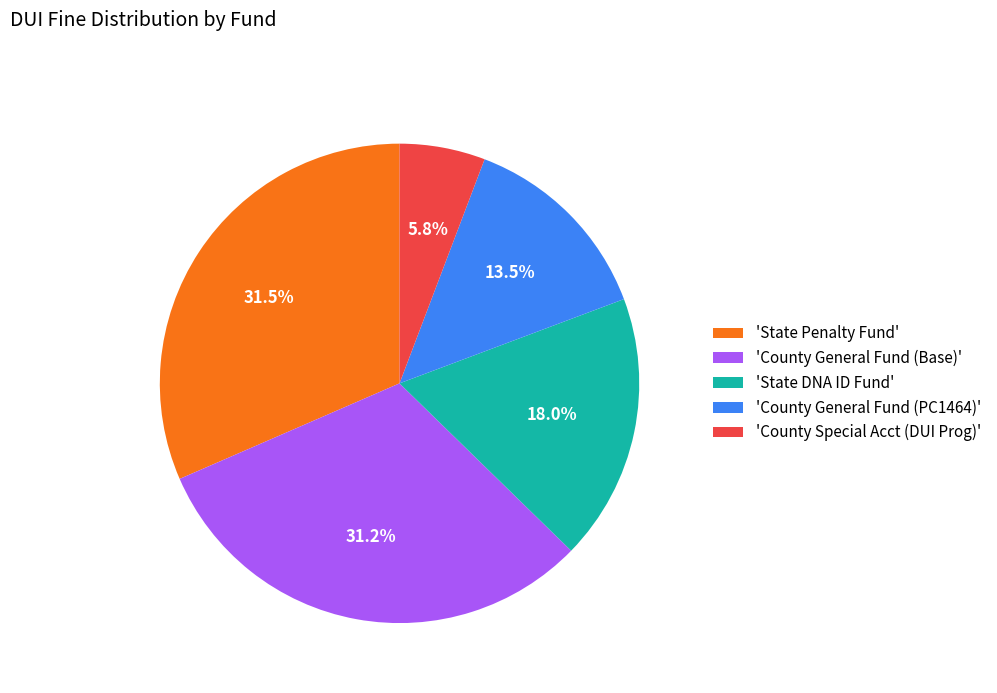

How many segments does this pie chart have?

5